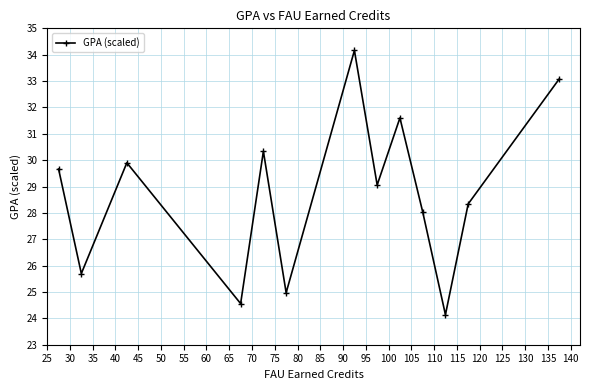

How many lines are shown in the chart?

1